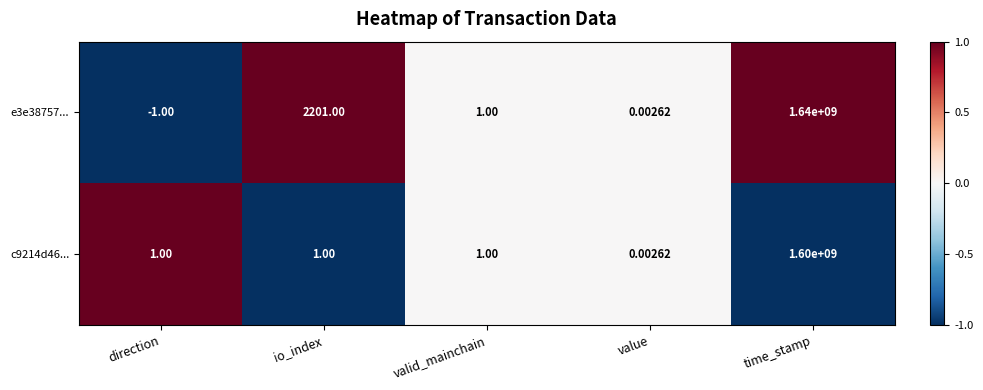

Where is e3e38757... nearest to the value 819999999?

io_index